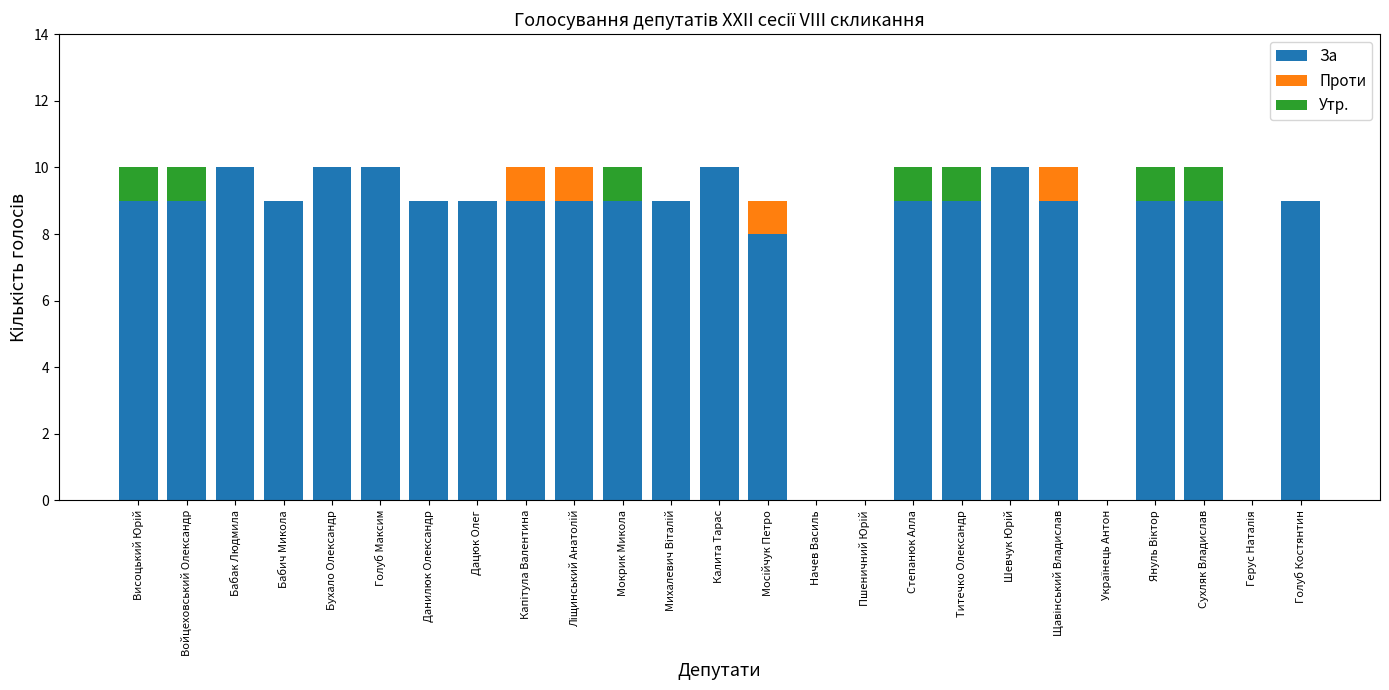

Is it true that За equals 9 at Мокрик Микола?

True